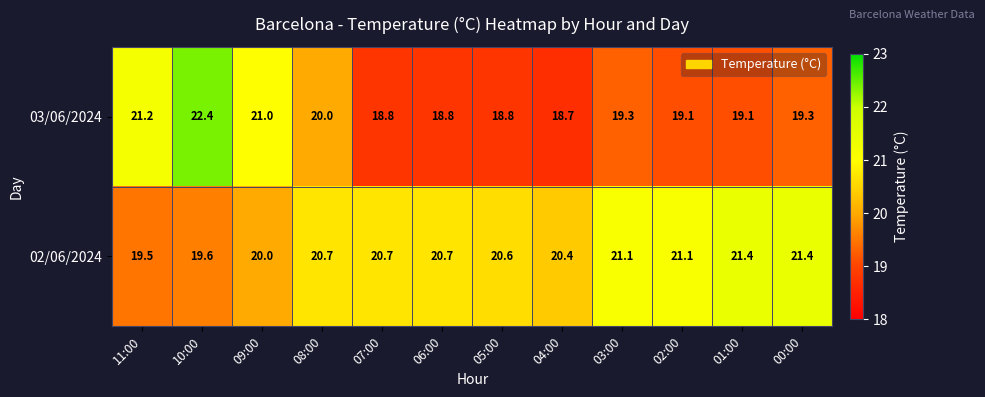

At which category is the sum across all series the highest?

10:00